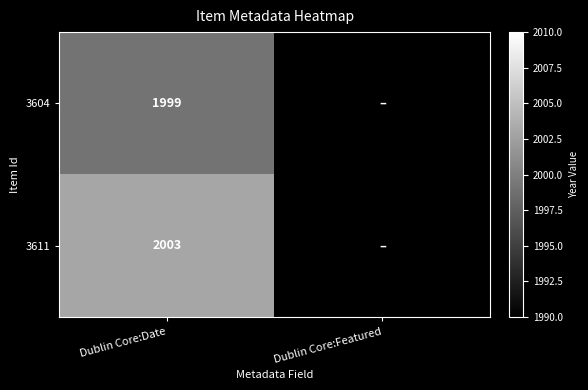

The 3604 series shows 3415 at Dublin Core:Date. True or false?

False